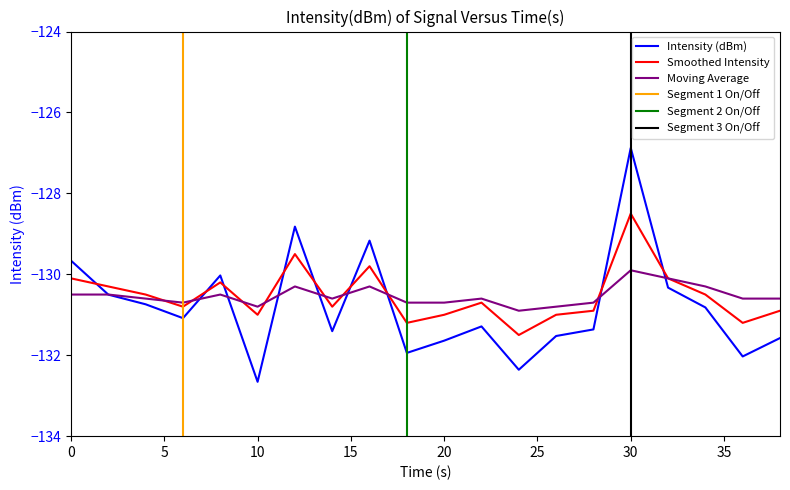

Which series ends up on top after the final intersection of intensity(dBm) and moving_avg?

moving_avg